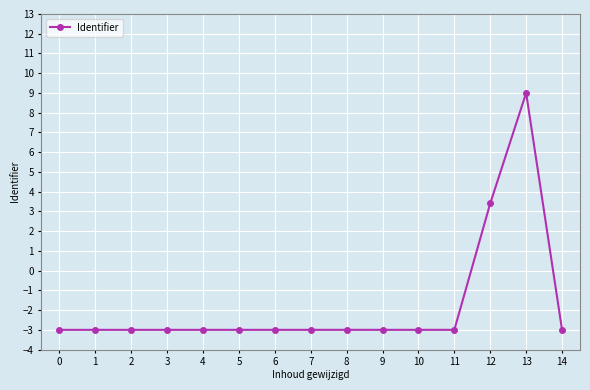

What is the minimum value shown in the chart?

-3.0